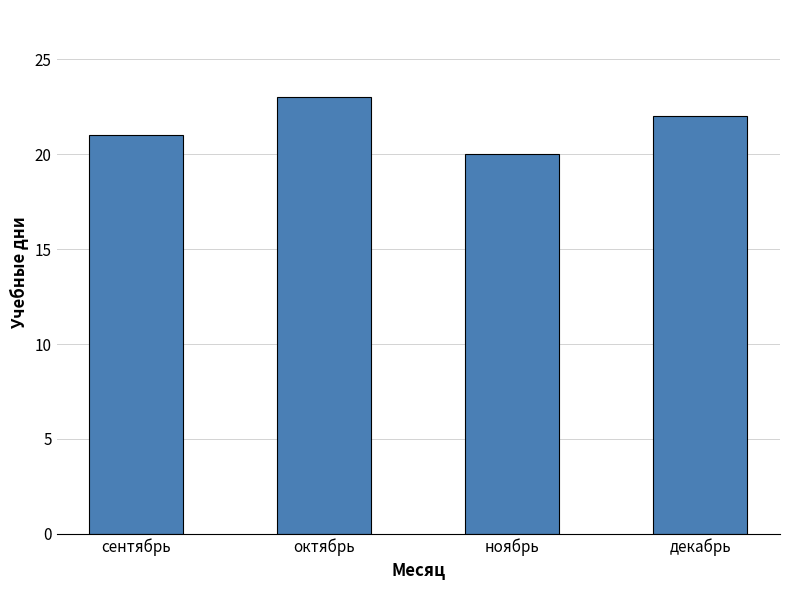

Reading left to right, what are all the values shown in this chart?

21	23	20	22